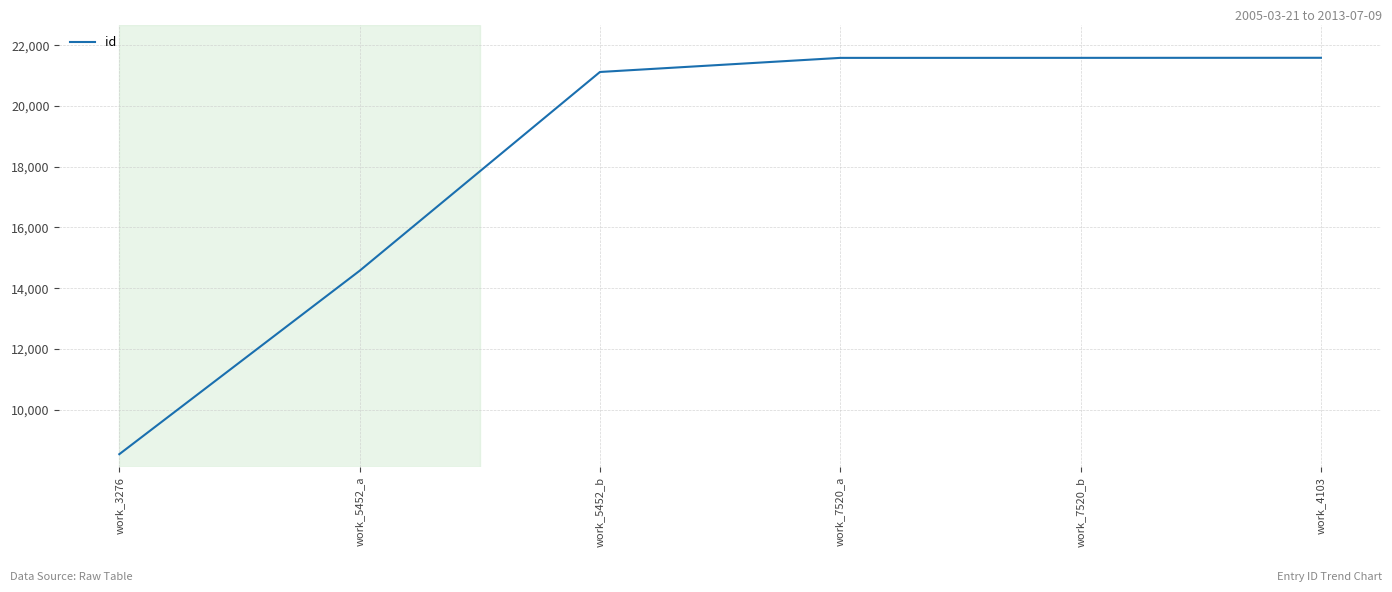

Which category has the lowest value across all series?

work_3276